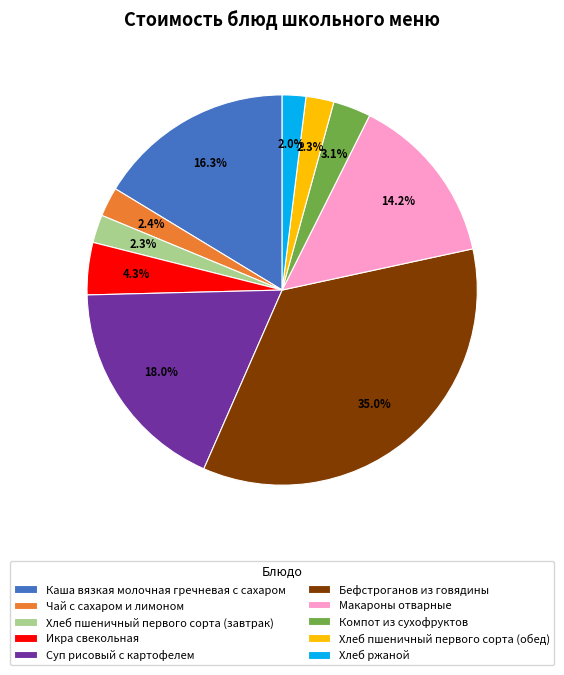

Does Хлеб ржаной account for over 50% of the chart?

No